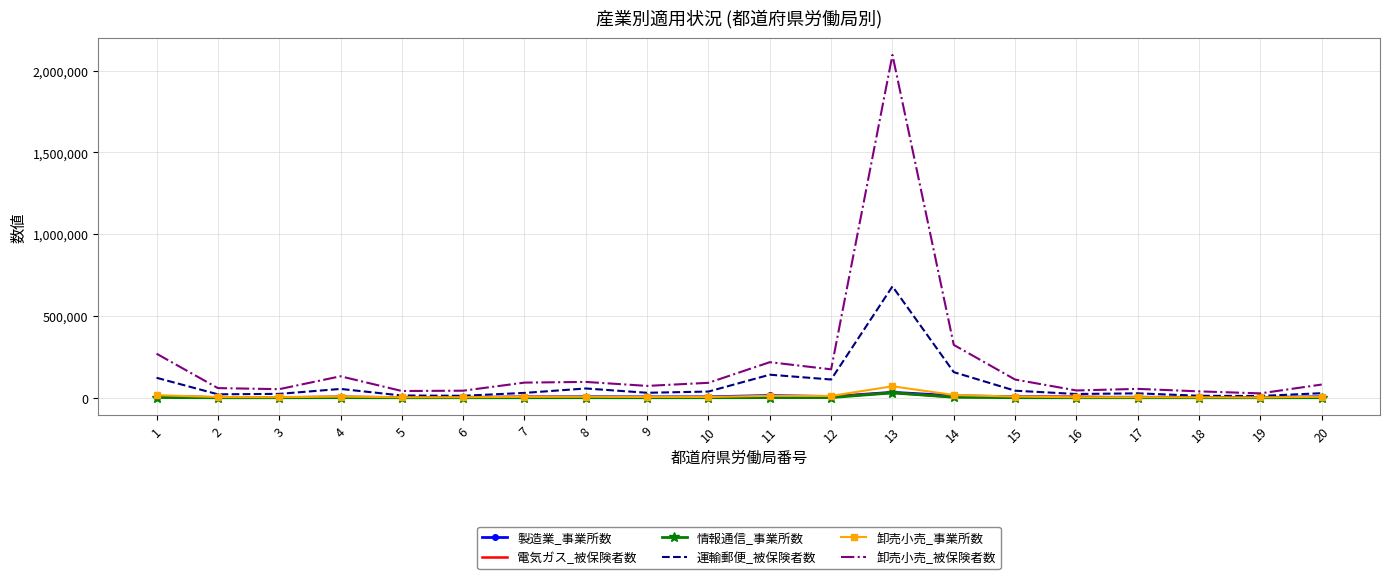

What is the maximum value shown in the chart?

2095216